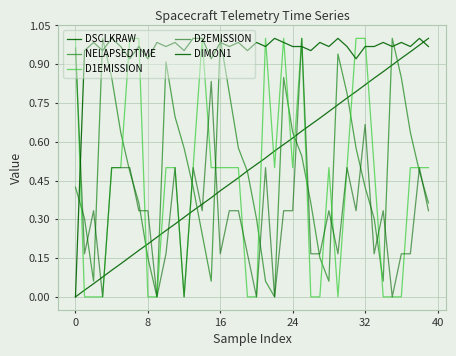

What is the value of the NELAPSEDTIME point at the 34th from the left?

0.3